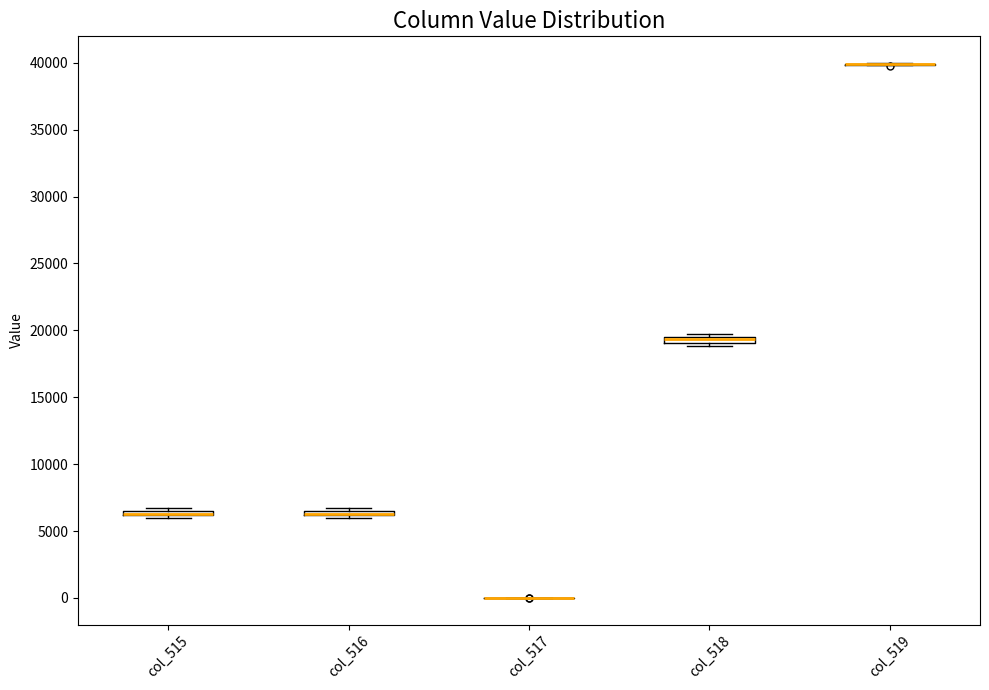

Where is the upper edge of the box for col_518 on the y-axis? The values are not printed on the chart, so give them approximately, as read against the axis.

19500